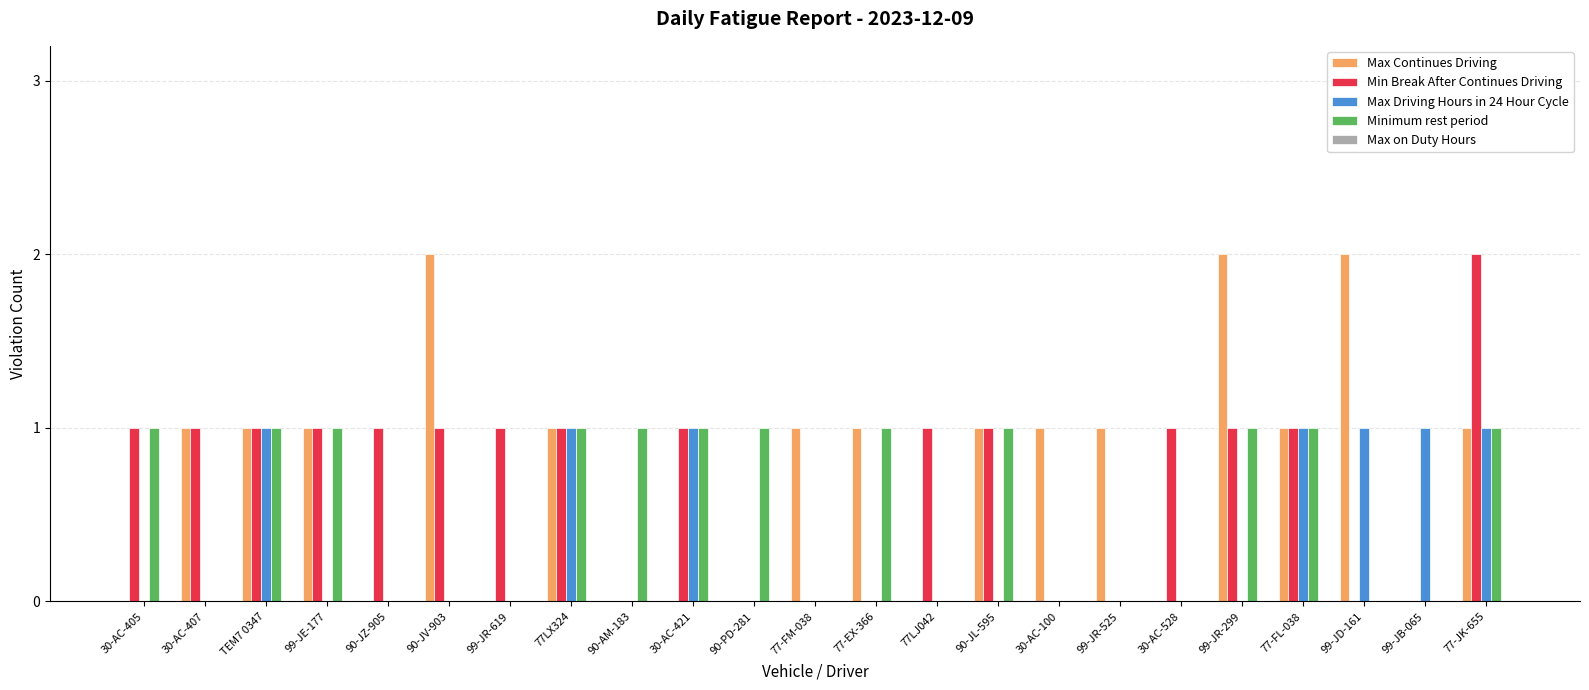

Which category has the highest value in the Min Break After Continues Driving series?

77-JK-655